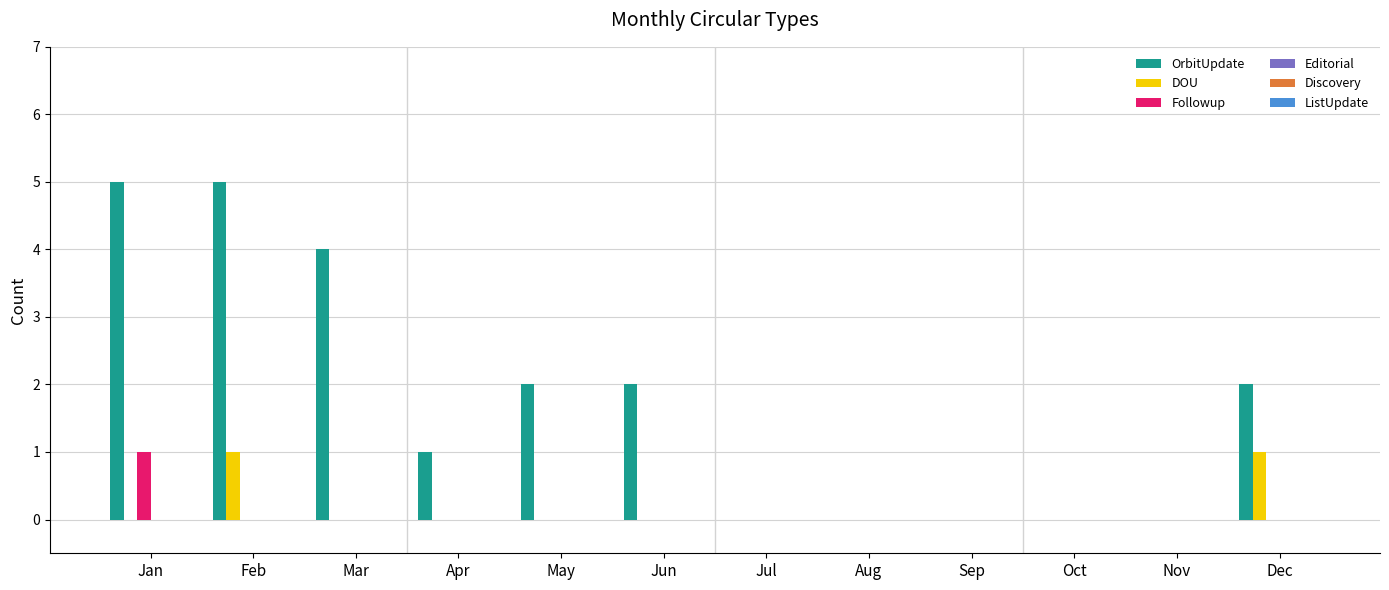

What is the sum of the OrbitUpdate values at May and Apr?

3